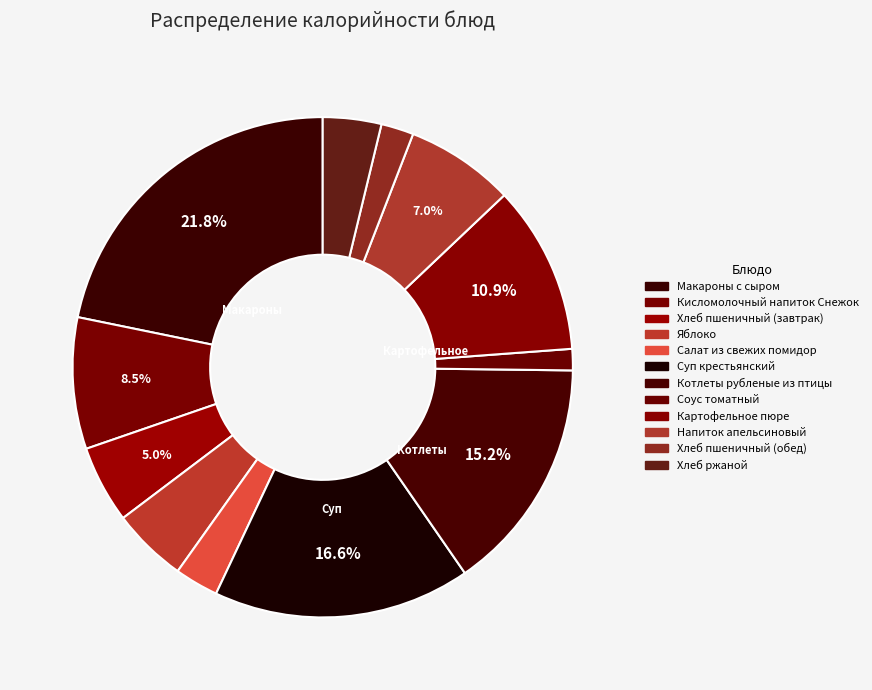

To the nearest percent, what portion does Суп крестьянский represent?

17%